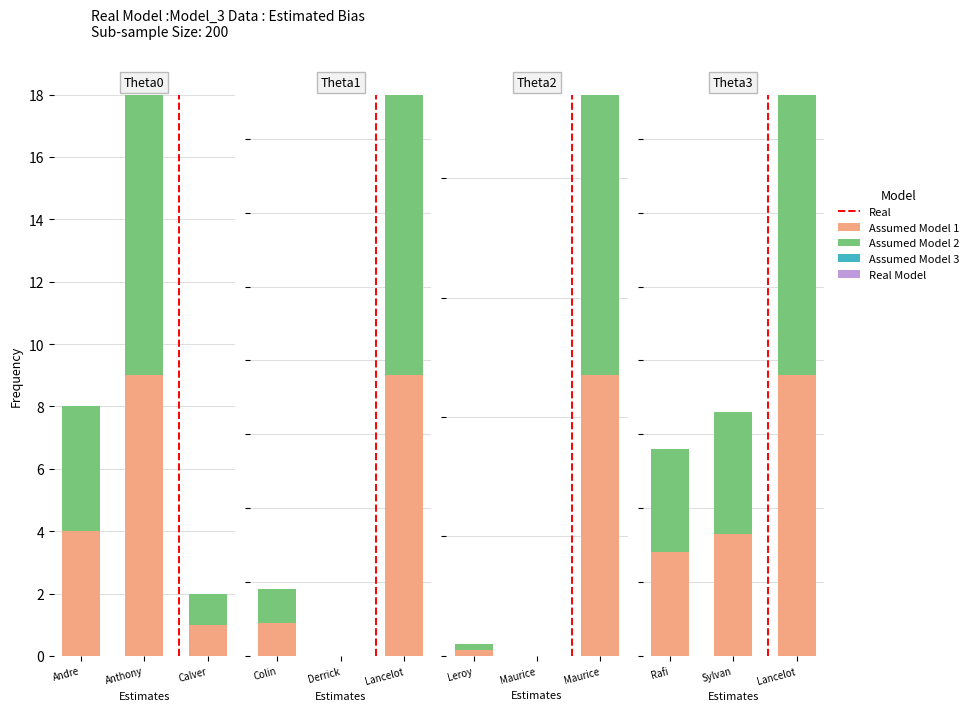

At which label is Assumed Model 1 closest to 52?

Sylvan